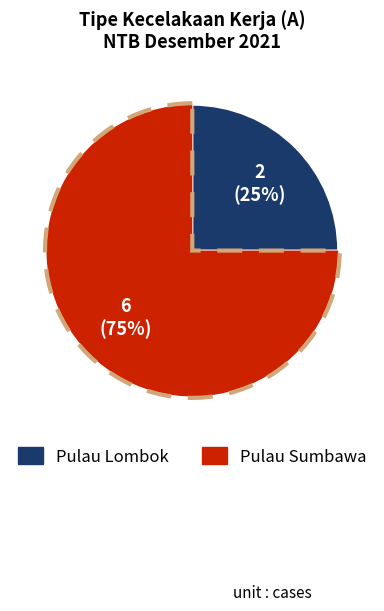

Count the number of slices in the pie.

2